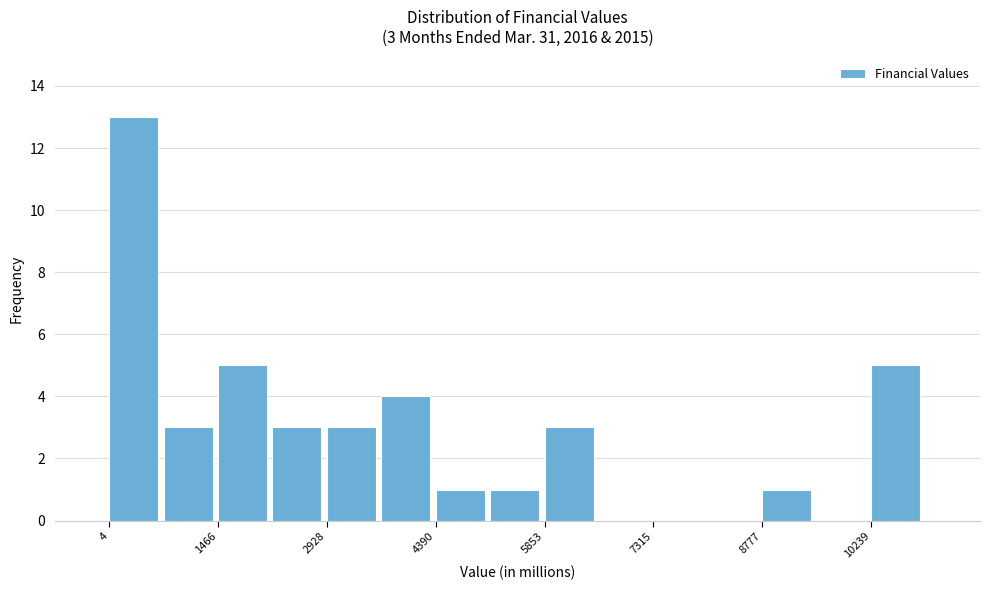

Read against the x-axis, roughly where is the centre of the tallest bar?

400